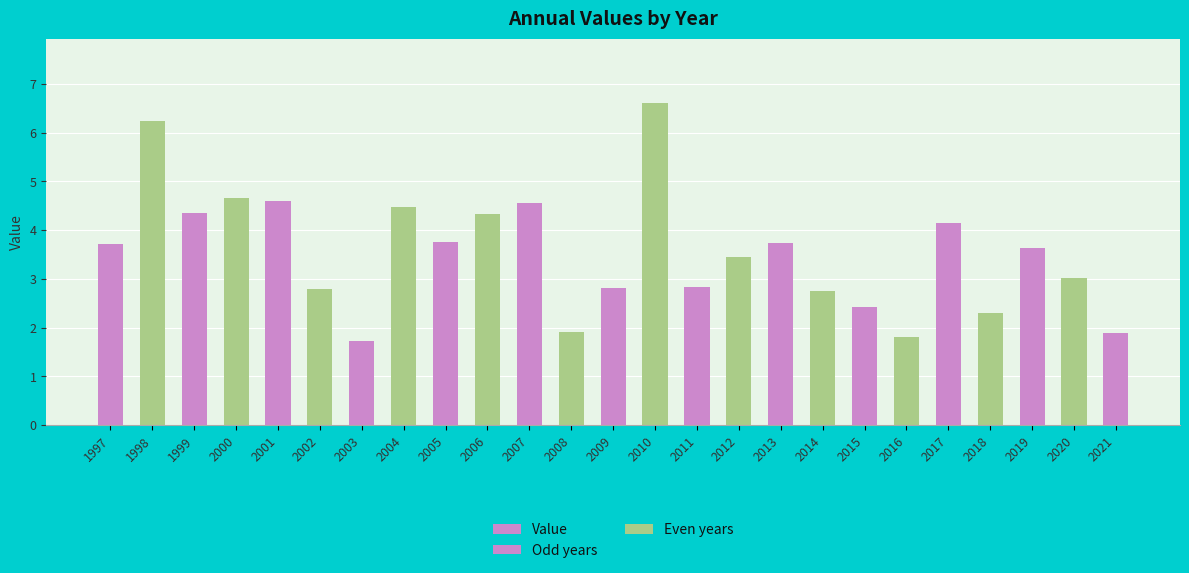

The chart shows a value of 2.3 at 2018. True or false?

True